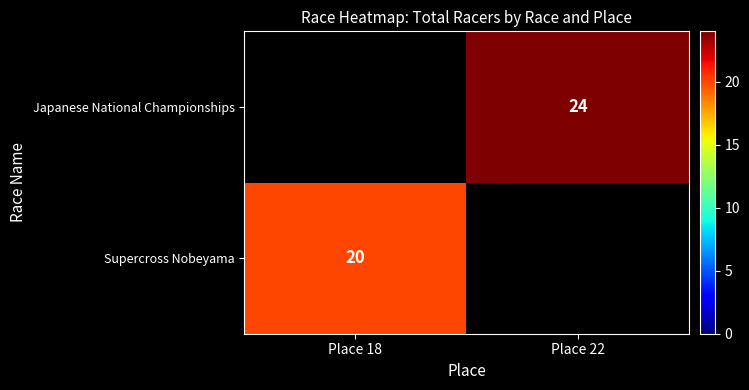

The Supercross Nobeyama series shows 14 at Place 18. True or false?

False